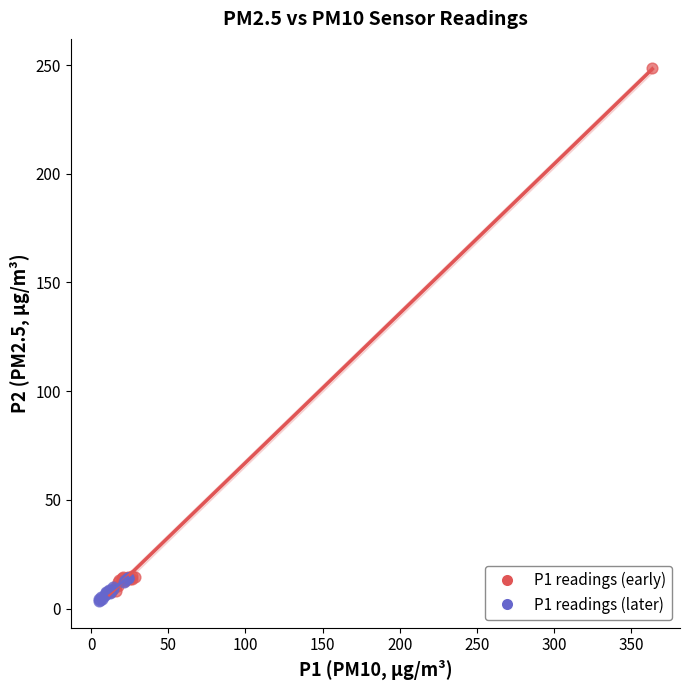

Which series has the widest spread of Y values?

P1 readings (early)